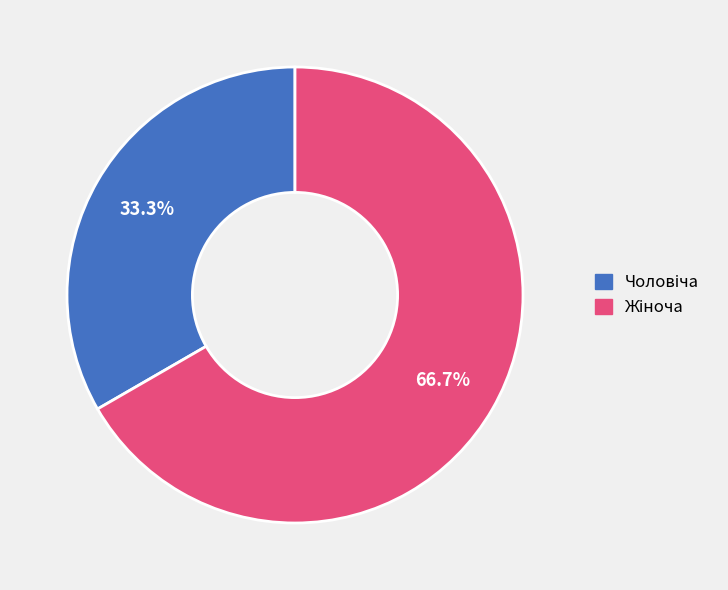

Is there any slice that represents more than half of the pie?

Yes